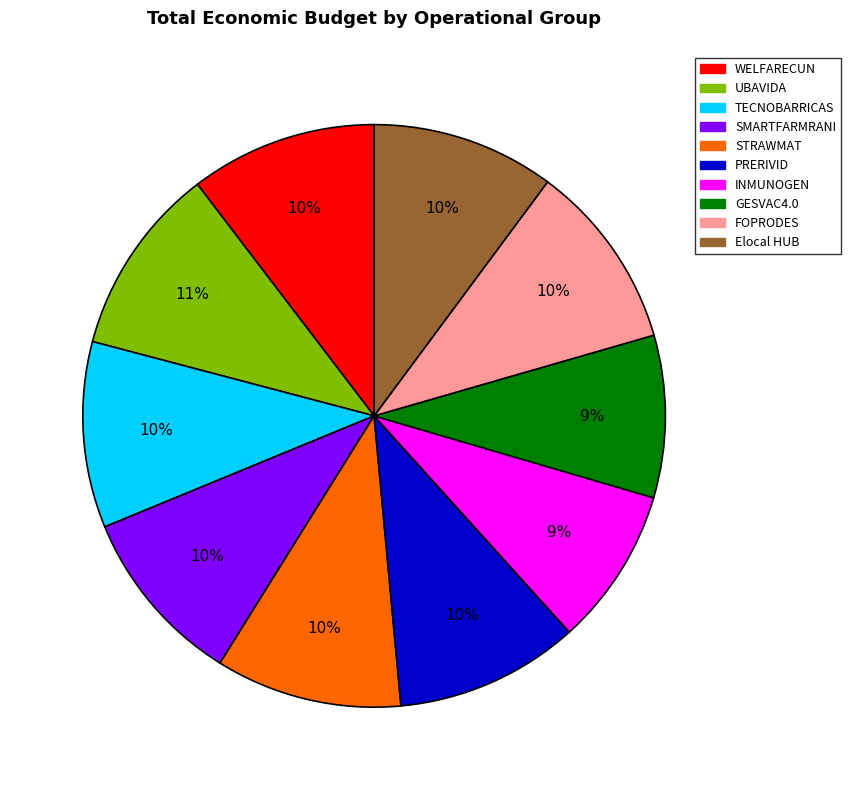

Between TECNOBARRICAS and GESVAC4.0, which is larger?

TECNOBARRICAS